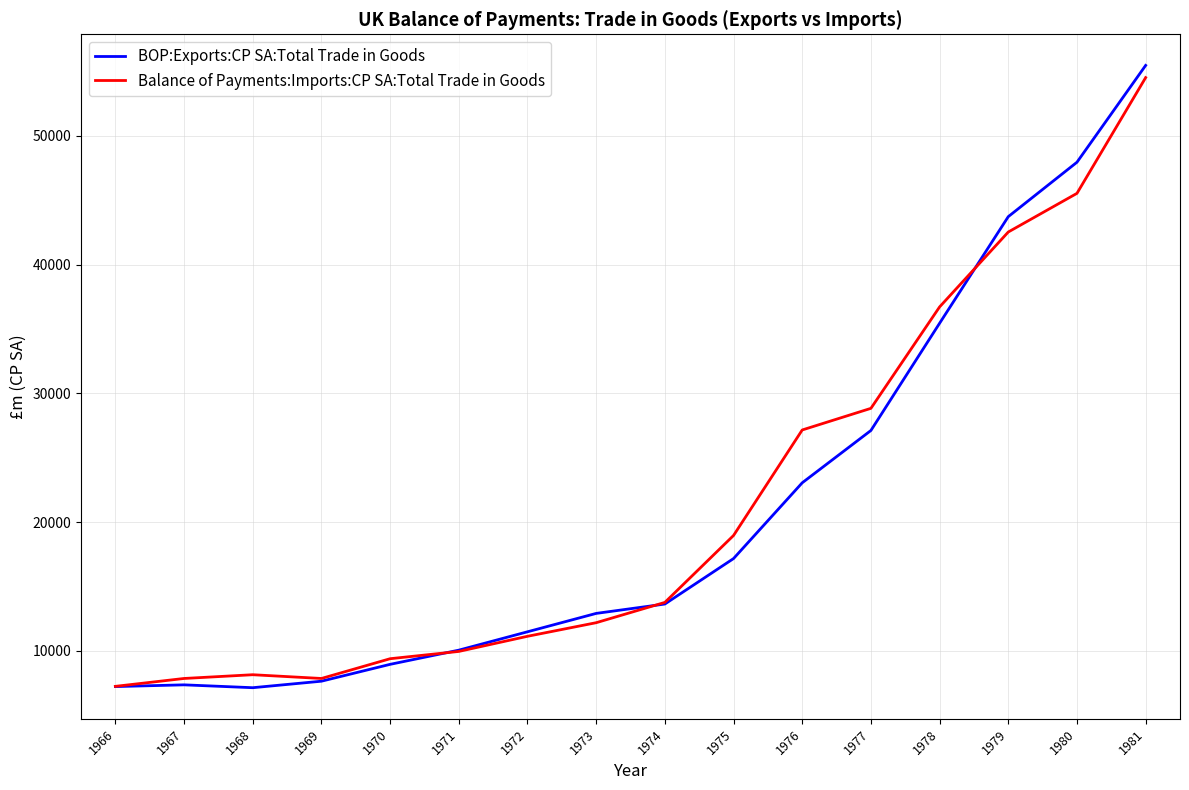

Which category has the highest value in the Balance of Payments:Imports:CP SA:Total Trade in Goods series?

1981